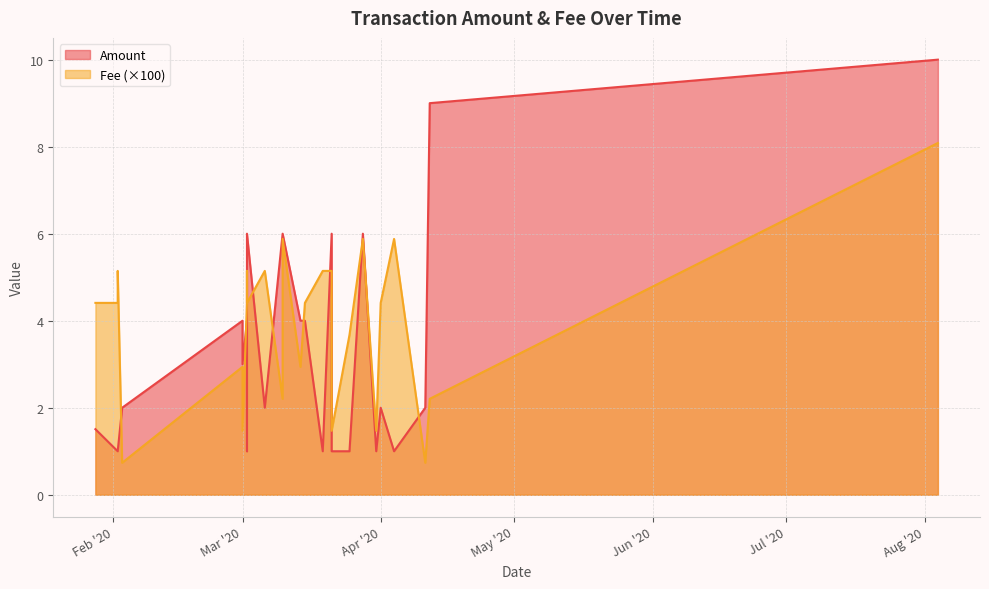

Is it true that Fee equals 3.7 at 2020-03-25?

True